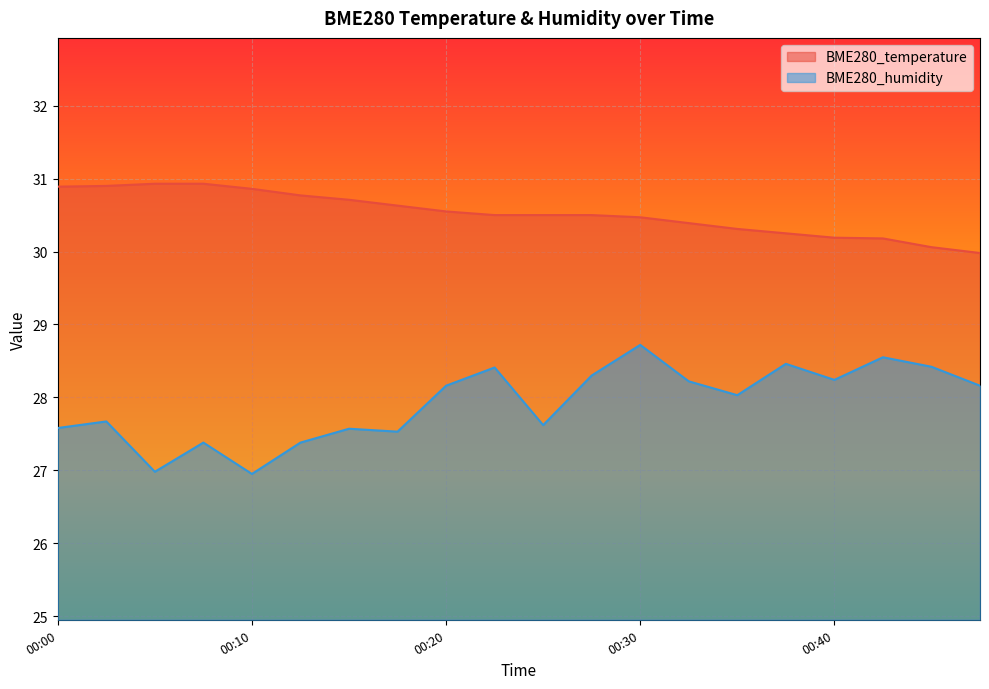

How many values in the BME280_humidity series exceed 28?

11